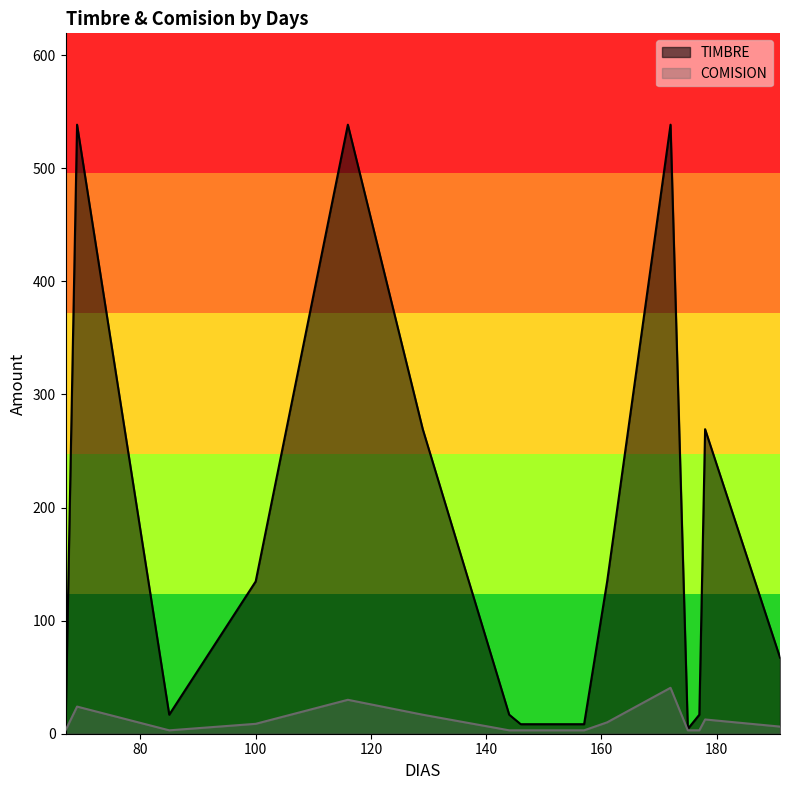

List the series in order of their peak value, lowest first.

COMISION, TIMBRE